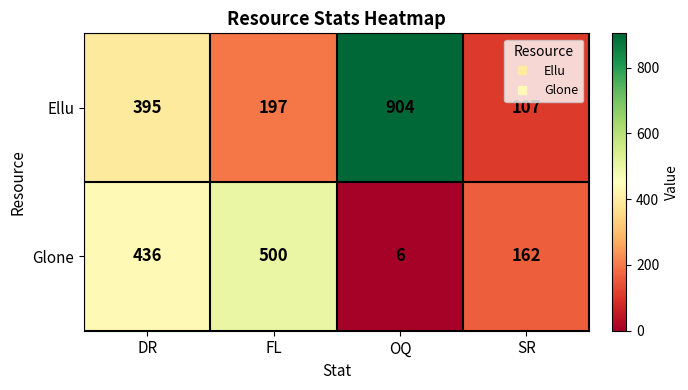

What is the sum of the Glone values at SR and FL?

662